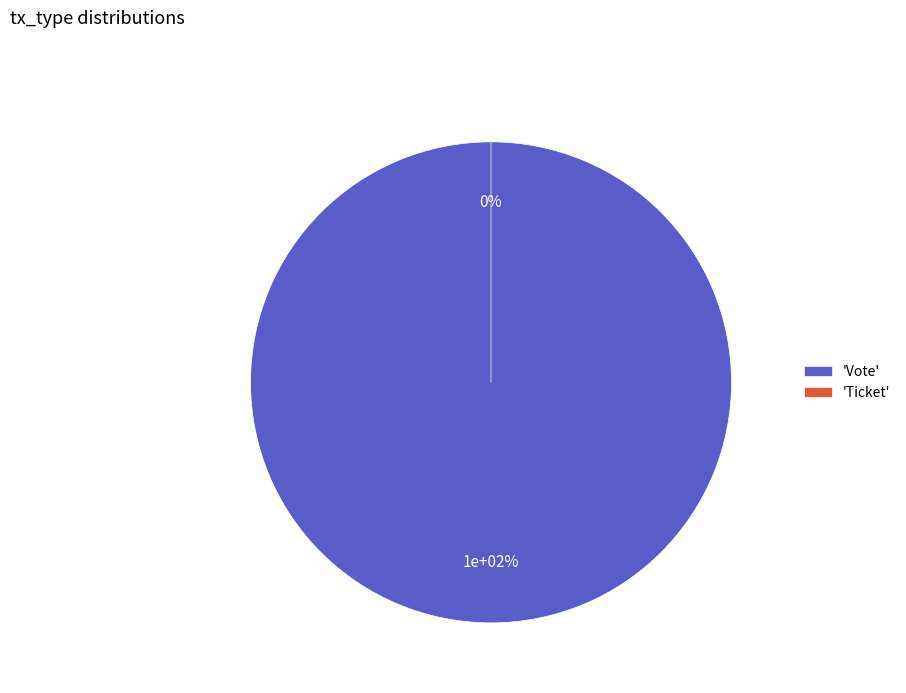

Rank the categories by value from highest to lowest.

Vote, Ticket